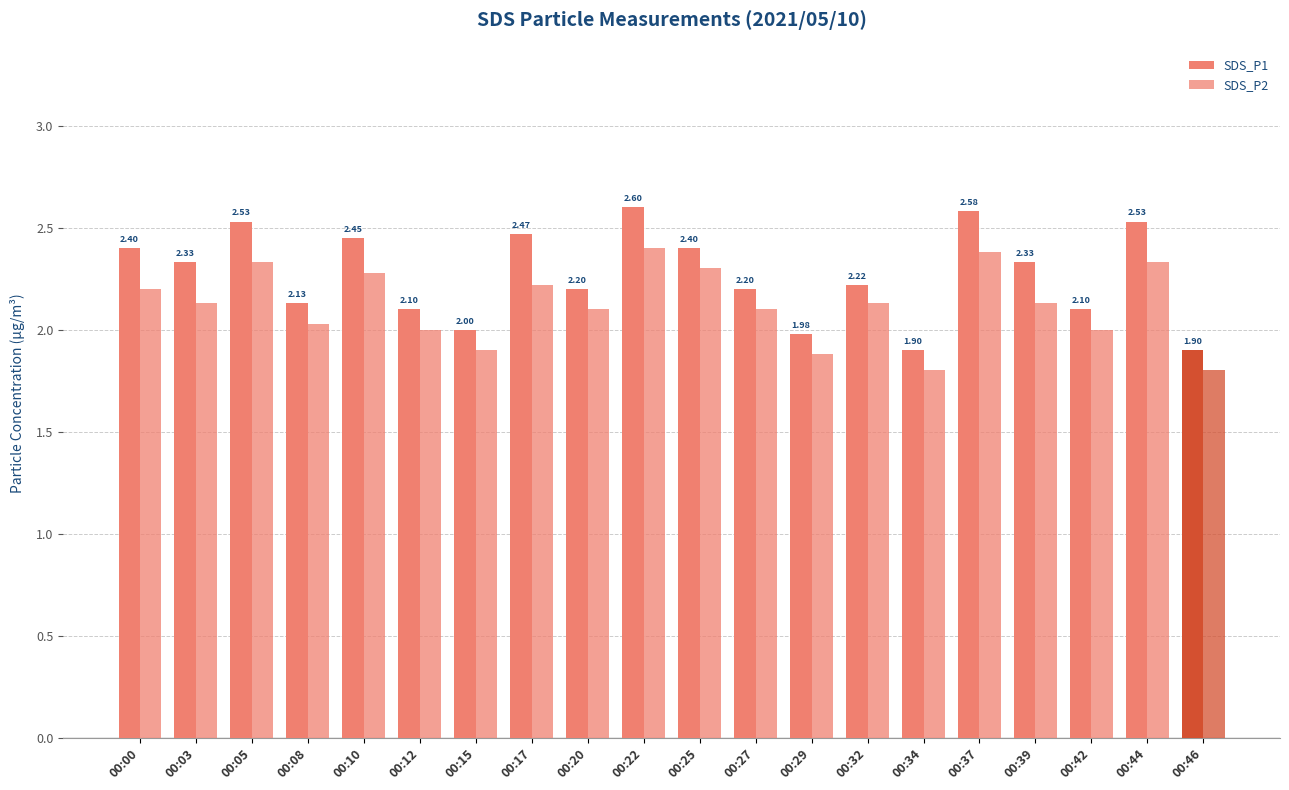

How many bars are there in each group?

2